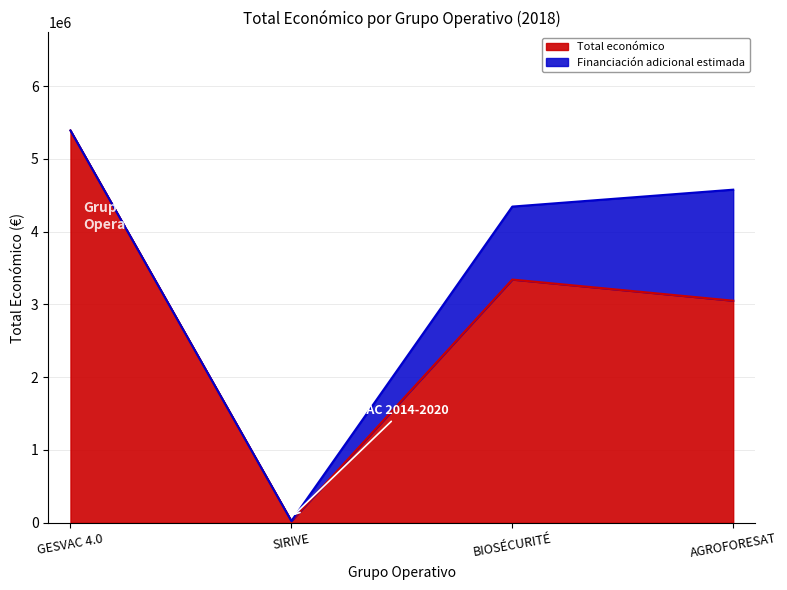

How many interior local peaks (higher than both neighbors) does the data have?

1